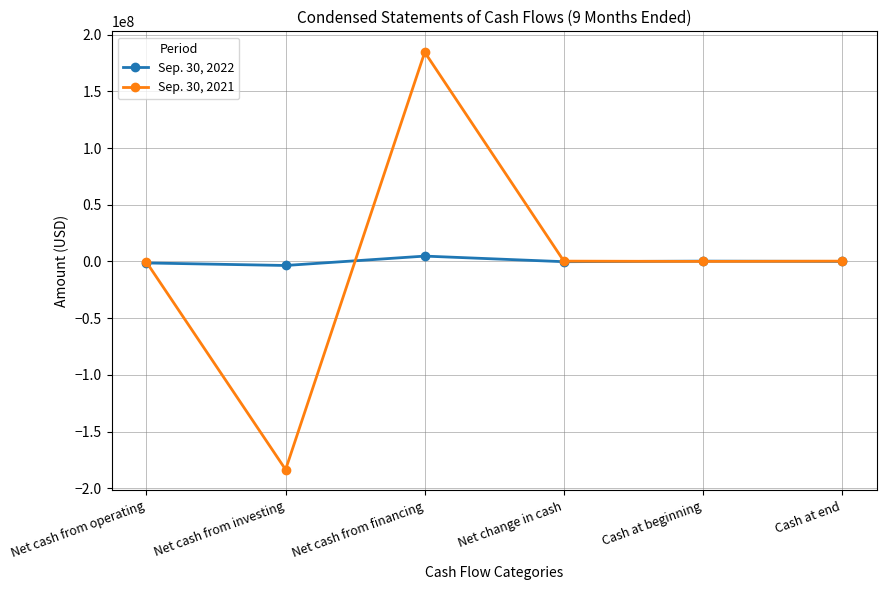

What is the label of the 1st point from the left?

Net cash from operating